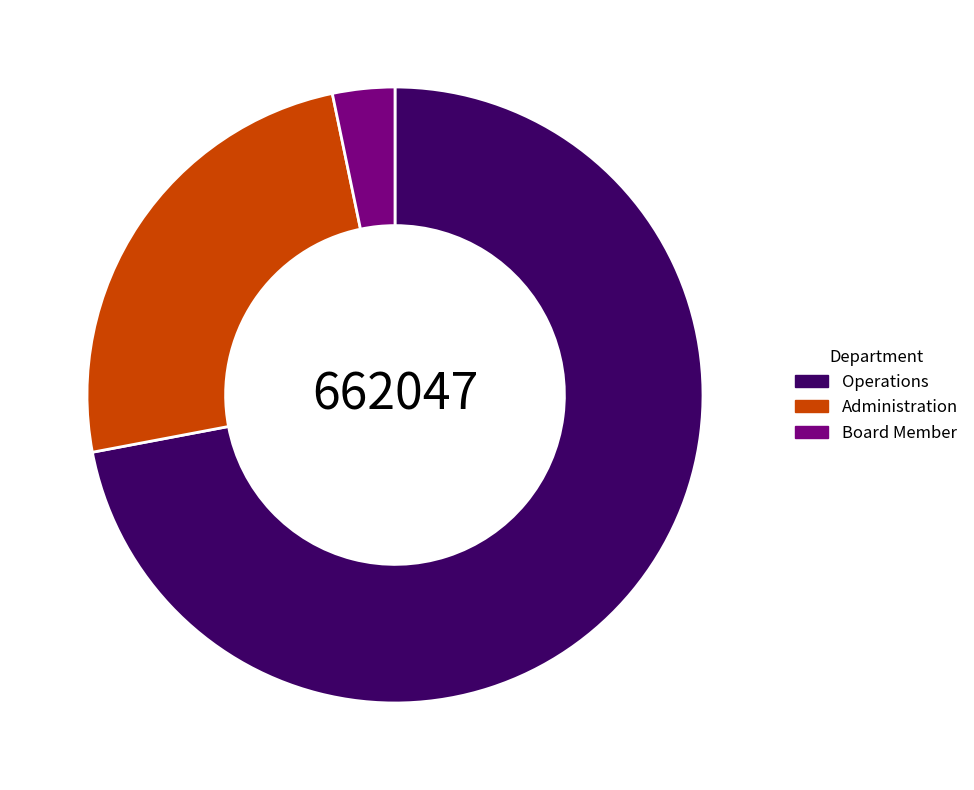

Is it true that Administration is 13% of the pie?

False